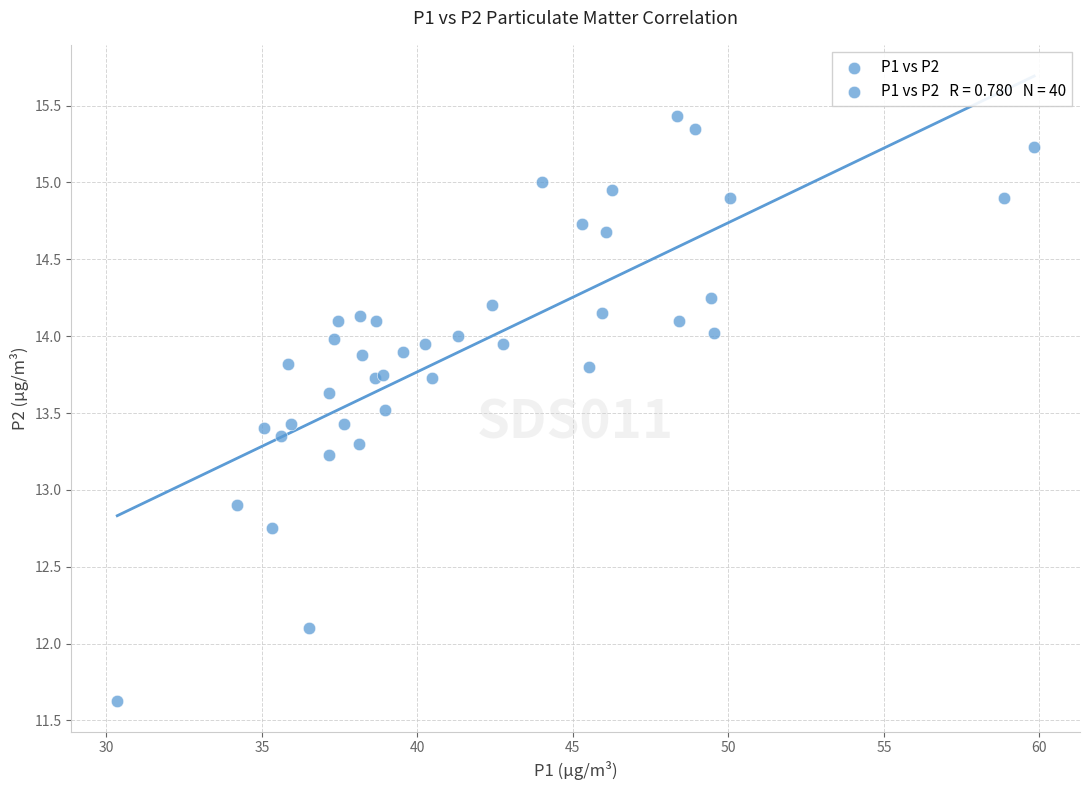

What Y value in the scatter plot is closest to 13?

12.9